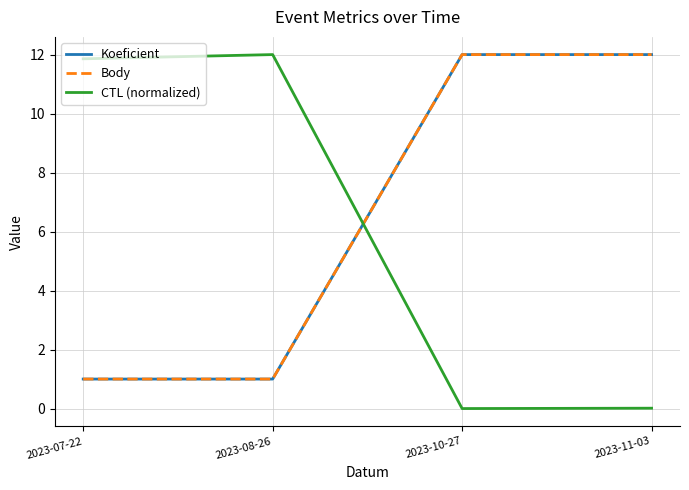

Is this an area chart (filled region under the line)?

No